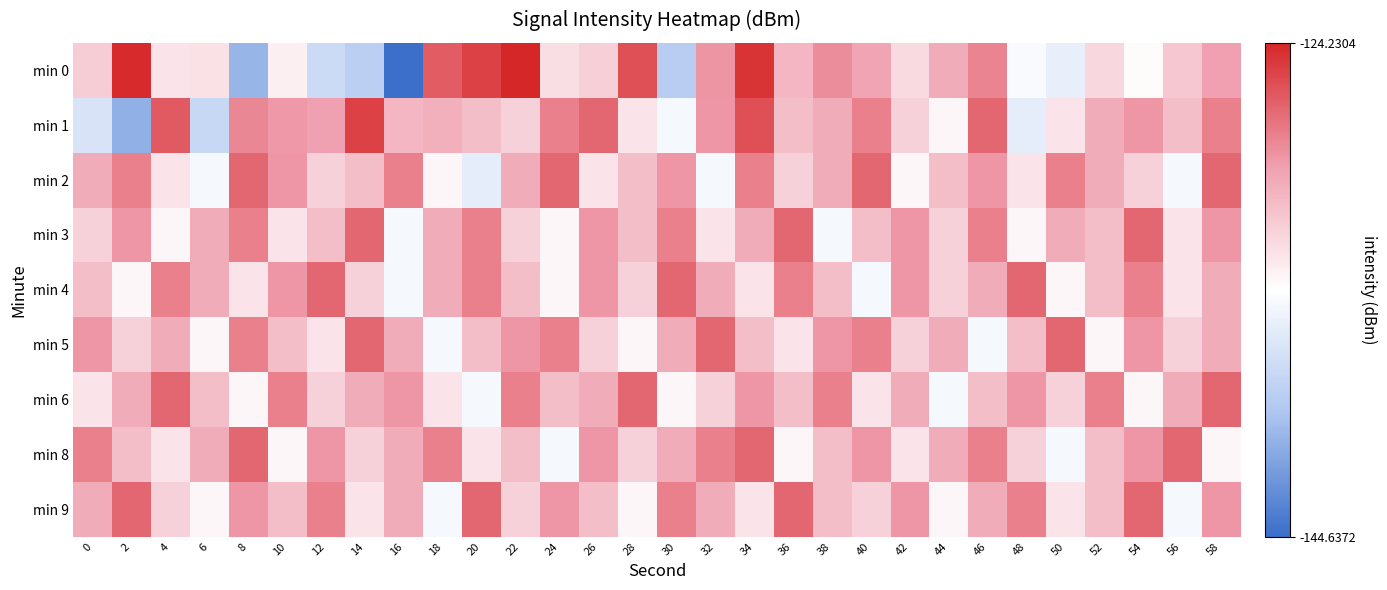

Reading right to left, what are all the values shown in this chart?

min 0: 58=-129.3	56=-131.4	54=-134.2	52=-132.3	50=-135.8	48=-134.8	46=-128.2	44=-130.0	42=-132.5	40=-129.6	38=-128.6	36=-130.6	34=-124.9	32=-128.9	30=-138.8	28=-126.1	26=-131.9	24=-132.7	22=-124.2	20=-125.4	18=-126.5	16=-144.6	14=-138.7	12=-137.6	10=-133.6	8=-140.5	6=-132.9	4=-133.1	2=-124.4	0=-131.7
min 1: 58=-128.0	56=-131.0	54=-129.0	52=-130.0	50=-133.0	48=-136.0	46=-127.0	44=-134.0	42=-132.0	40=-128.0	38=-130.0	36=-131.0	34=-126.0	32=-129.0	30=-135.0	28=-133.0	26=-127.0	24=-128.0	22=-132.0	20=-131.0	18=-130.3	16=-130.5	14=-125.4	12=-129.5	10=-129.0	8=-128.3	6=-137.9	4=-126.4	2=-140.8	0=-136.9
min 2: 58=-127.0	56=-135.0	54=-132.0	52=-130.0	50=-128.0	48=-133.0	46=-129.0	44=-131.0	42=-134.0	40=-127.0	38=-130.0	36=-132.0	34=-128.0	32=-135.0	30=-129.0	28=-131.0	26=-133.0	24=-127.0	22=-130.0	20=-136.0	18=-134.0	16=-128.0	14=-131.0	12=-132.0	10=-129.0	8=-127.0	6=-135.0	4=-133.0	2=-128.0	0=-130.0
min 3: 58=-129.0	56=-133.0	54=-127.0	52=-131.0	50=-130.0	48=-134.0	46=-128.0	44=-132.0	42=-129.0	40=-131.0	38=-135.0	36=-127.0	34=-130.0	32=-133.0	30=-128.0	28=-131.0	26=-129.0	24=-134.0	22=-132.0	20=-128.0	18=-130.0	16=-135.0	14=-127.0	12=-131.0	10=-133.0	8=-128.0	6=-130.0	4=-134.0	2=-129.0	0=-132.0
min 4: 58=-130.0	56=-133.0	54=-128.0	52=-131.0	50=-134.0	48=-127.0	46=-130.0	44=-132.0	42=-129.0	40=-135.0	38=-131.0	36=-128.0	34=-133.0	32=-130.0	30=-127.0	28=-132.0	26=-129.0	24=-134.0	22=-131.0	20=-128.0	18=-130.0	16=-135.0	14=-132.0	12=-127.0	10=-129.0	8=-133.0	6=-130.0	4=-128.0	2=-134.0	0=-131.0
min 5: 58=-130.0	56=-132.0	54=-129.0	52=-134.0	50=-127.0	48=-131.0	46=-135.0	44=-130.0	42=-132.0	40=-128.0	38=-129.0	36=-133.0	34=-131.0	32=-127.0	30=-130.0	28=-134.0	26=-132.0	24=-128.0	22=-129.0	20=-131.0	18=-135.0	16=-130.0	14=-127.0	12=-133.0	10=-131.0	8=-128.0	6=-134.0	4=-130.0	2=-132.0	0=-129.0
min 6: 58=-127.0	56=-130.0	54=-134.0	52=-128.0	50=-132.0	48=-129.0	46=-131.0	44=-135.0	42=-130.0	40=-133.0	38=-128.0	36=-131.0	34=-129.0	32=-132.0	30=-134.0	28=-127.0	26=-130.0	24=-131.0	22=-128.0	20=-135.0	18=-133.0	16=-129.0	14=-130.0	12=-132.0	10=-128.0	8=-134.0	6=-131.0	4=-127.0	2=-130.0	0=-133.0
min 8: 58=-134.0	56=-127.0	54=-129.0	52=-131.0	50=-135.0	48=-132.0	46=-128.0	44=-130.0	42=-133.0	40=-129.0	38=-131.0	36=-134.0	34=-127.0	32=-128.0	30=-130.0	28=-132.0	26=-129.0	24=-135.0	22=-131.0	20=-133.0	18=-128.0	16=-130.0	14=-132.0	12=-129.0	10=-134.0	8=-127.0	6=-130.0	4=-133.0	2=-131.0	0=-128.0
min 9: 58=-129.0	56=-135.0	54=-127.0	52=-131.0	50=-133.0	48=-128.0	46=-130.0	44=-134.0	42=-129.0	40=-132.0	38=-131.0	36=-127.0	34=-133.0	32=-130.0	30=-128.0	28=-134.0	26=-131.0	24=-129.0	22=-132.0	20=-127.0	18=-135.0	16=-130.0	14=-133.0	12=-128.0	10=-131.0	8=-129.0	6=-134.0	4=-132.0	2=-127.0	0=-130.0